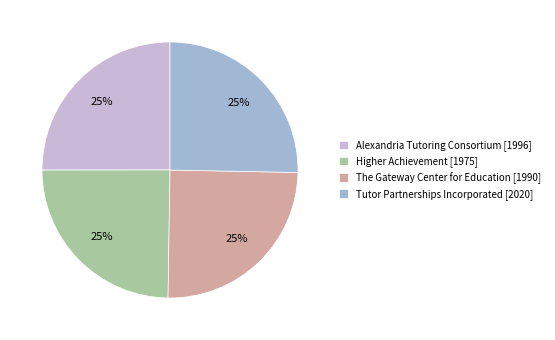

What percentage is the Tutor Partnerships Incorporated [2020] slice, to the nearest percent?

25%